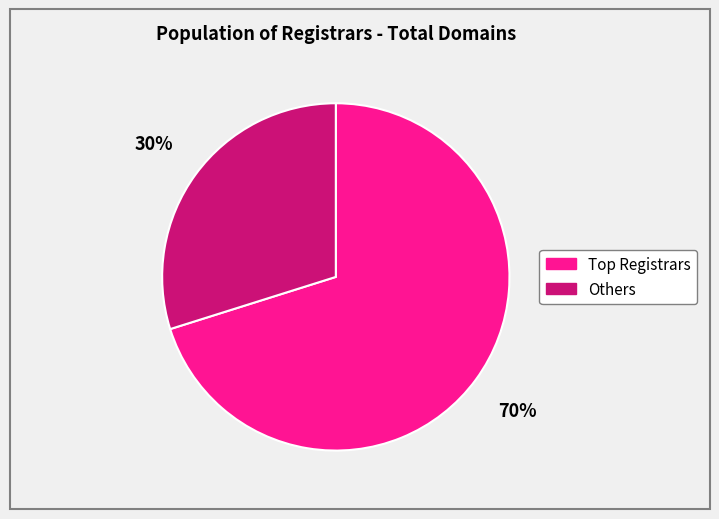

Count the number of slices in the pie.

2